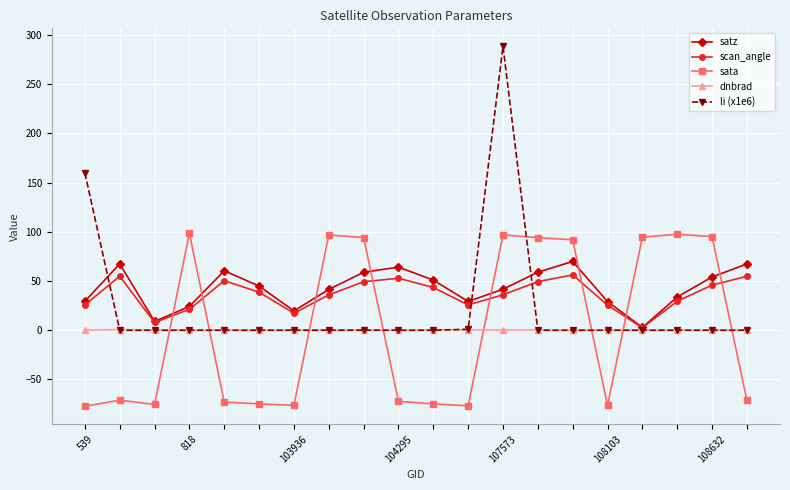

How many interior local peaks does the satz series have?

4